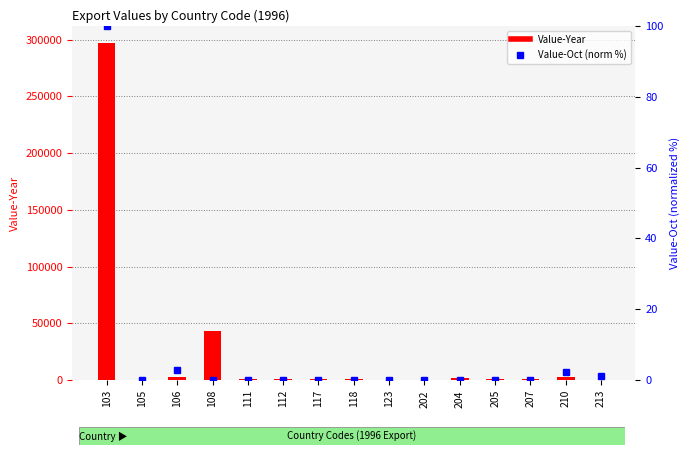

How many groups of bars are there?

15